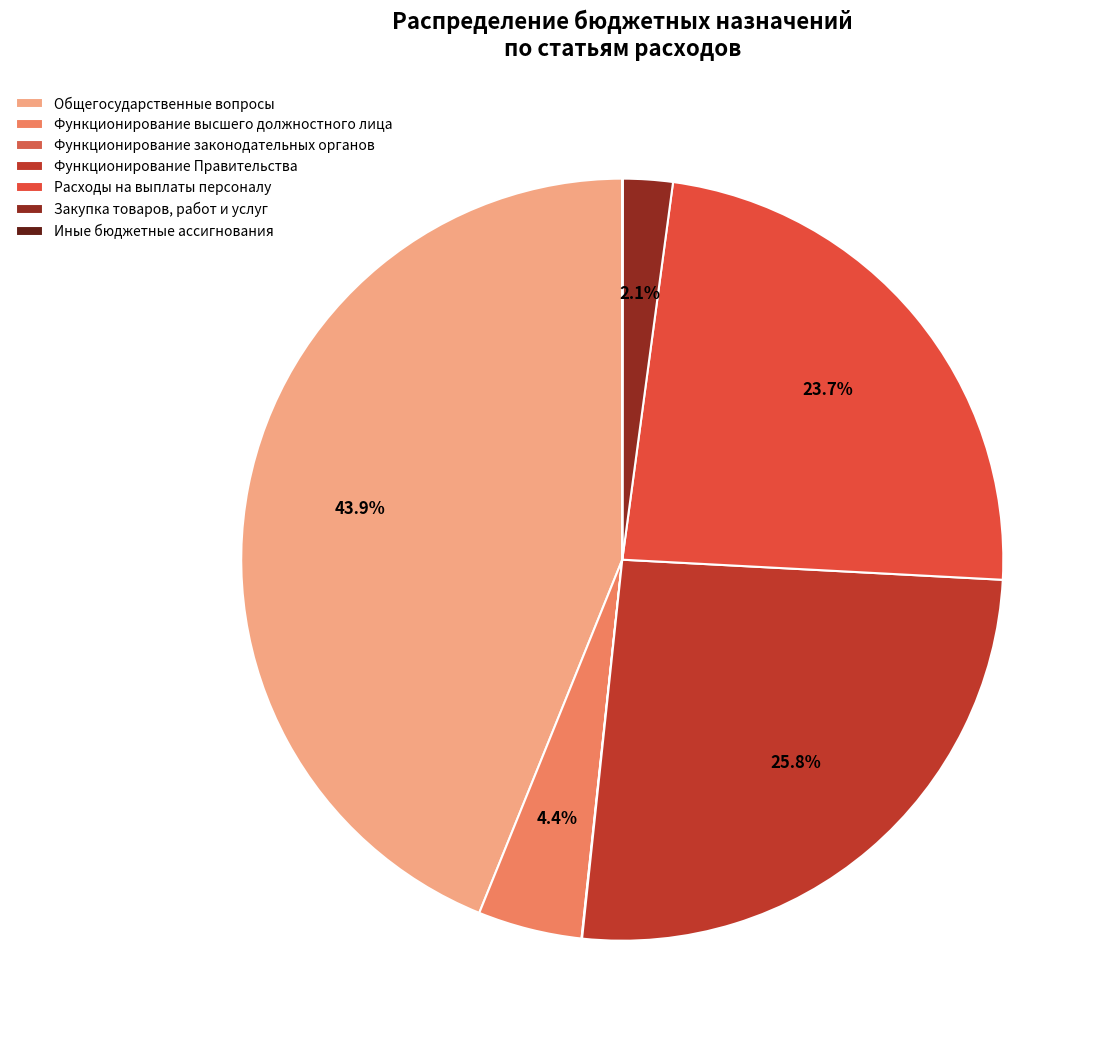

To the nearest percent, what is the combined percentage of Функционирование Правительства and Функционирование законодательных органов?

26%